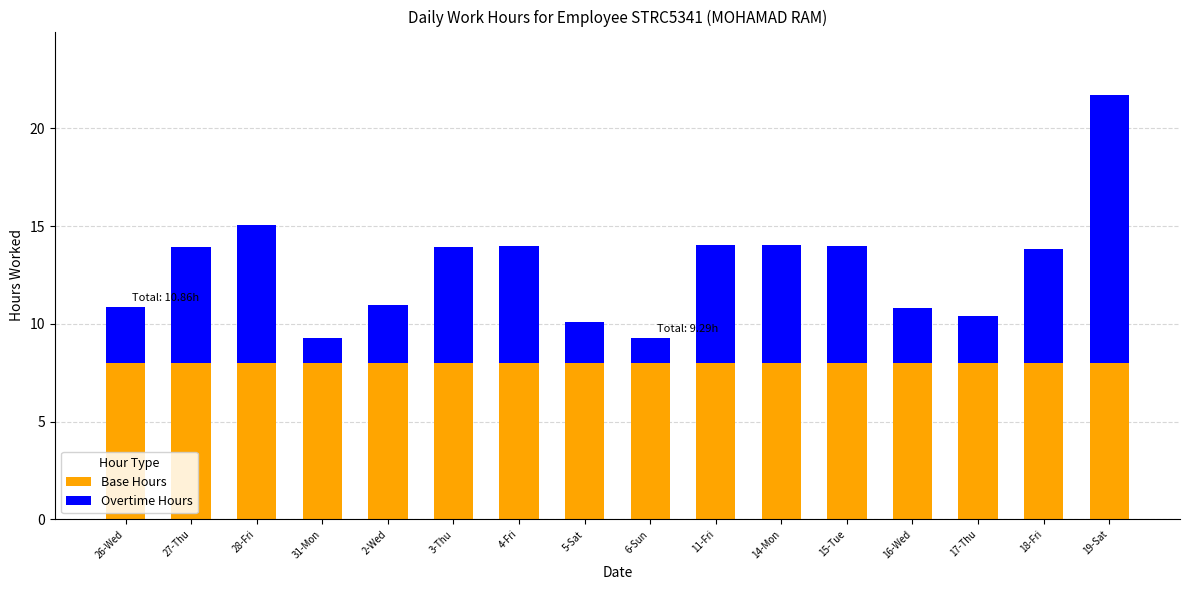

The Base Hours series shows 8.0 at 16-Wed. True or false?

True